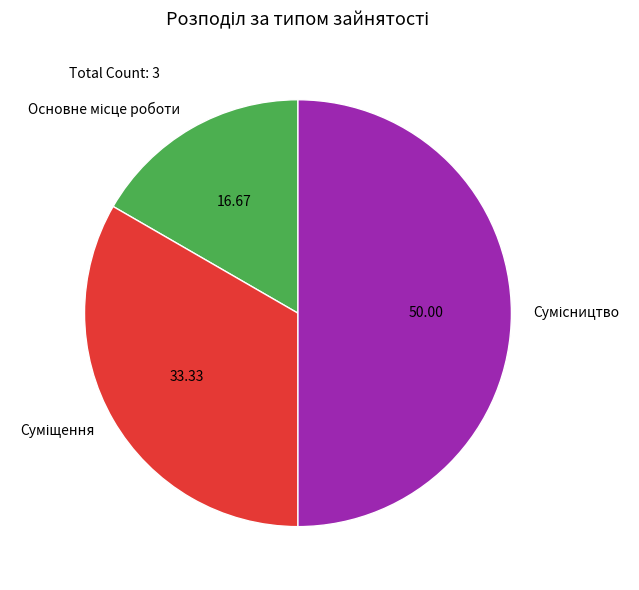

Rank the categories by value from highest to lowest.

Сумісництво, Суміщення, Основне місце роботи